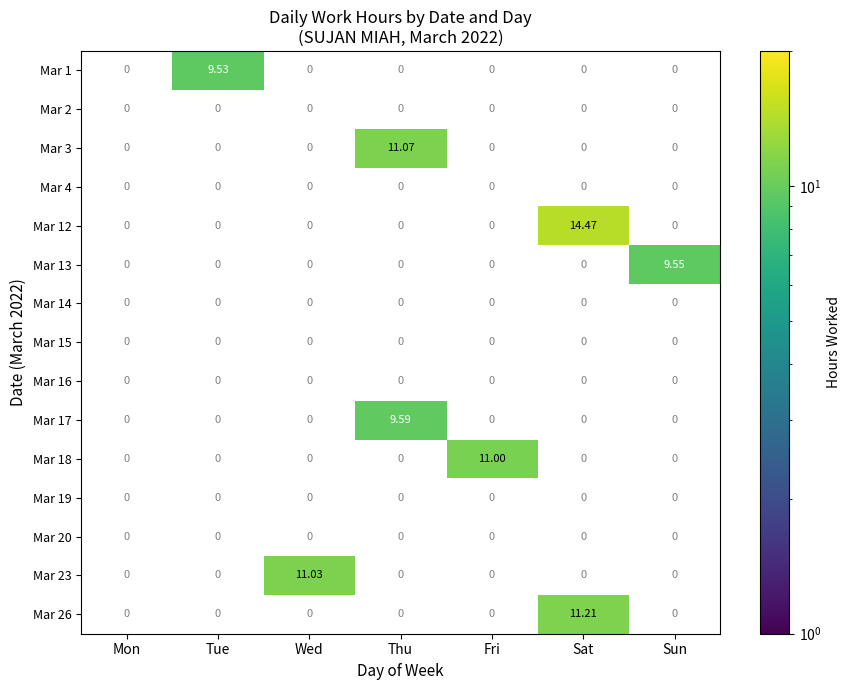

Reading right to left, extract all data points from this chart.

Mar 1: Sun=0.0	Sat=0.0	Fri=0.0	Thu=0.0	Wed=0.0	Tue=9.5	Mon=0.0
Mar 2: Sun=0.0	Sat=0.0	Fri=0.0	Thu=0.0	Wed=0.0	Tue=0.0	Mon=0.0
Mar 3: Sun=0.0	Sat=0.0	Fri=0.0	Thu=11.1	Wed=0.0	Tue=0.0	Mon=0.0
Mar 4: Sun=0.0	Sat=0.0	Fri=0.0	Thu=0.0	Wed=0.0	Tue=0.0	Mon=0.0
Mar 12: Sun=0.0	Sat=14.5	Fri=0.0	Thu=0.0	Wed=0.0	Tue=0.0	Mon=0.0
Mar 13: Sun=9.6	Sat=0.0	Fri=0.0	Thu=0.0	Wed=0.0	Tue=0.0	Mon=0.0
Mar 14: Sun=0.0	Sat=0.0	Fri=0.0	Thu=0.0	Wed=0.0	Tue=0.0	Mon=0.0
Mar 15: Sun=0.0	Sat=0.0	Fri=0.0	Thu=0.0	Wed=0.0	Tue=0.0	Mon=0.0
Mar 16: Sun=0.0	Sat=0.0	Fri=0.0	Thu=0.0	Wed=0.0	Tue=0.0	Mon=0.0
Mar 17: Sun=0.0	Sat=0.0	Fri=0.0	Thu=9.6	Wed=0.0	Tue=0.0	Mon=0.0
Mar 18: Sun=0.0	Sat=0.0	Fri=11.0	Thu=0.0	Wed=0.0	Tue=0.0	Mon=0.0
Mar 19: Sun=0.0	Sat=0.0	Fri=0.0	Thu=0.0	Wed=0.0	Tue=0.0	Mon=0.0
Mar 20: Sun=0.0	Sat=0.0	Fri=0.0	Thu=0.0	Wed=0.0	Tue=0.0	Mon=0.0
Mar 23: Sun=0.0	Sat=0.0	Fri=0.0	Thu=0.0	Wed=11.0	Tue=0.0	Mon=0.0
Mar 26: Sun=0.0	Sat=11.2	Fri=0.0	Thu=0.0	Wed=0.0	Tue=0.0	Mon=0.0